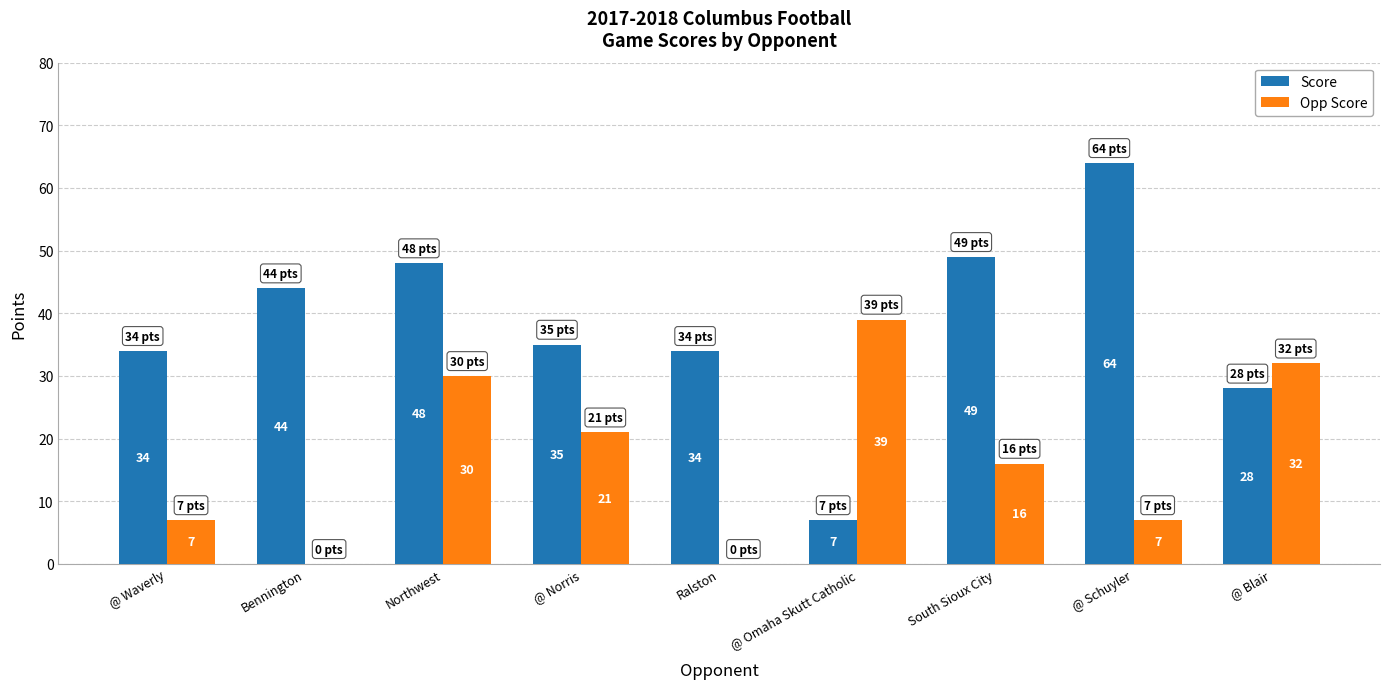

What are all the series names shown in the legend?

Score, Opp Score